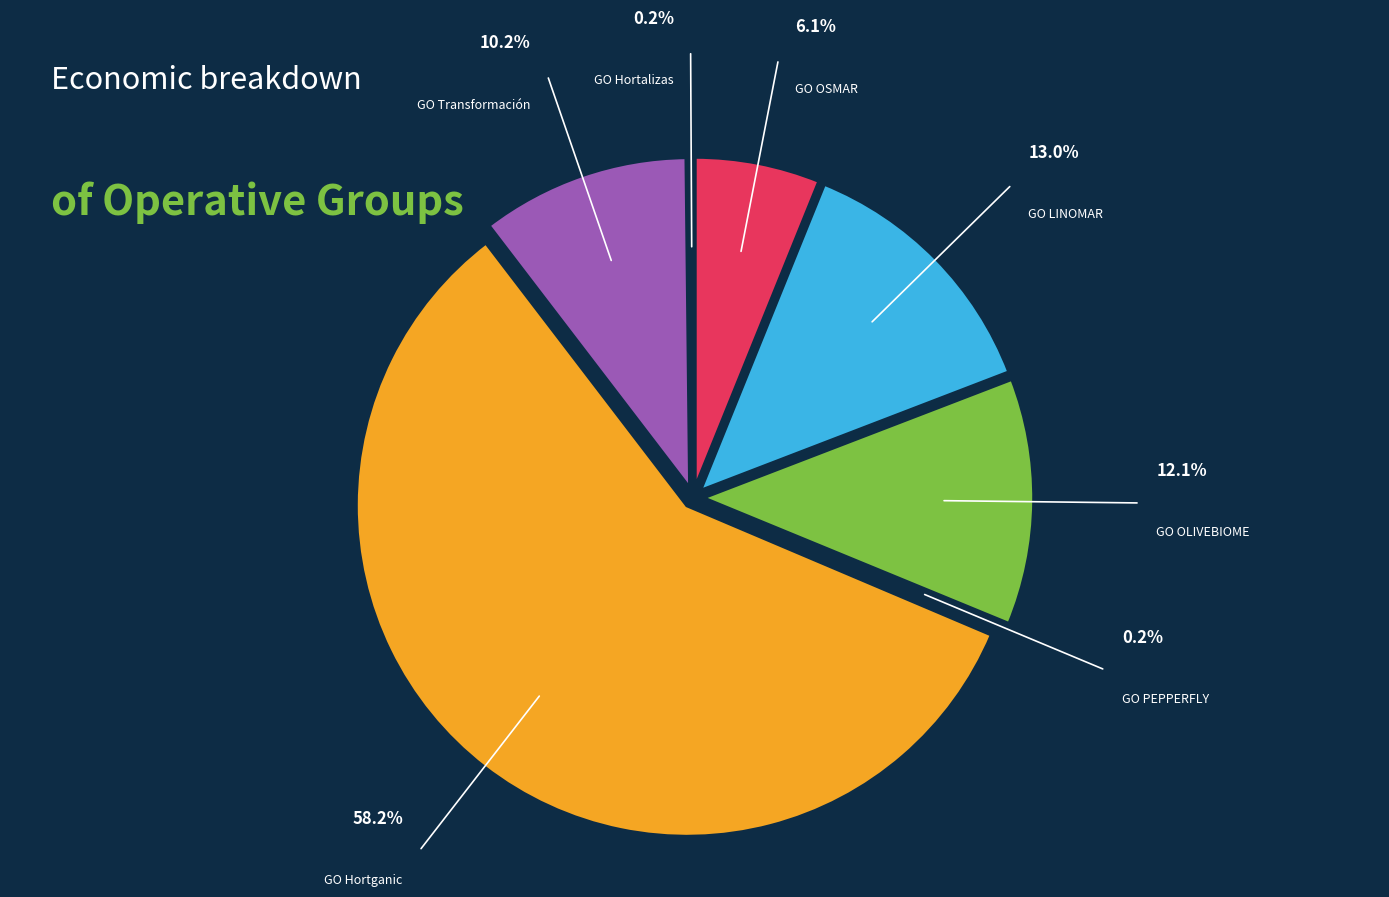

Combined, do GO OLIVEBIOME and GO OSMAR account for over 50%?

No